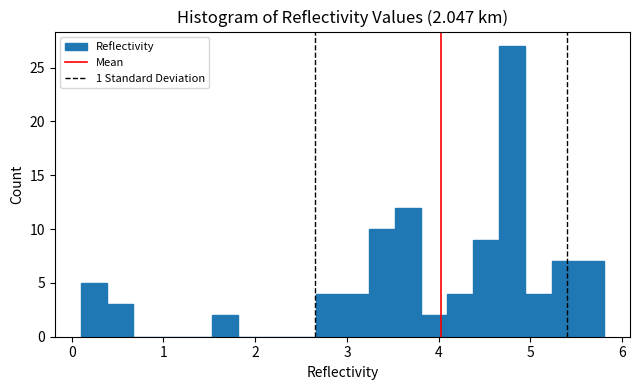

Read against the x-axis, roughly where is the centre of the tallest bar?

4.8